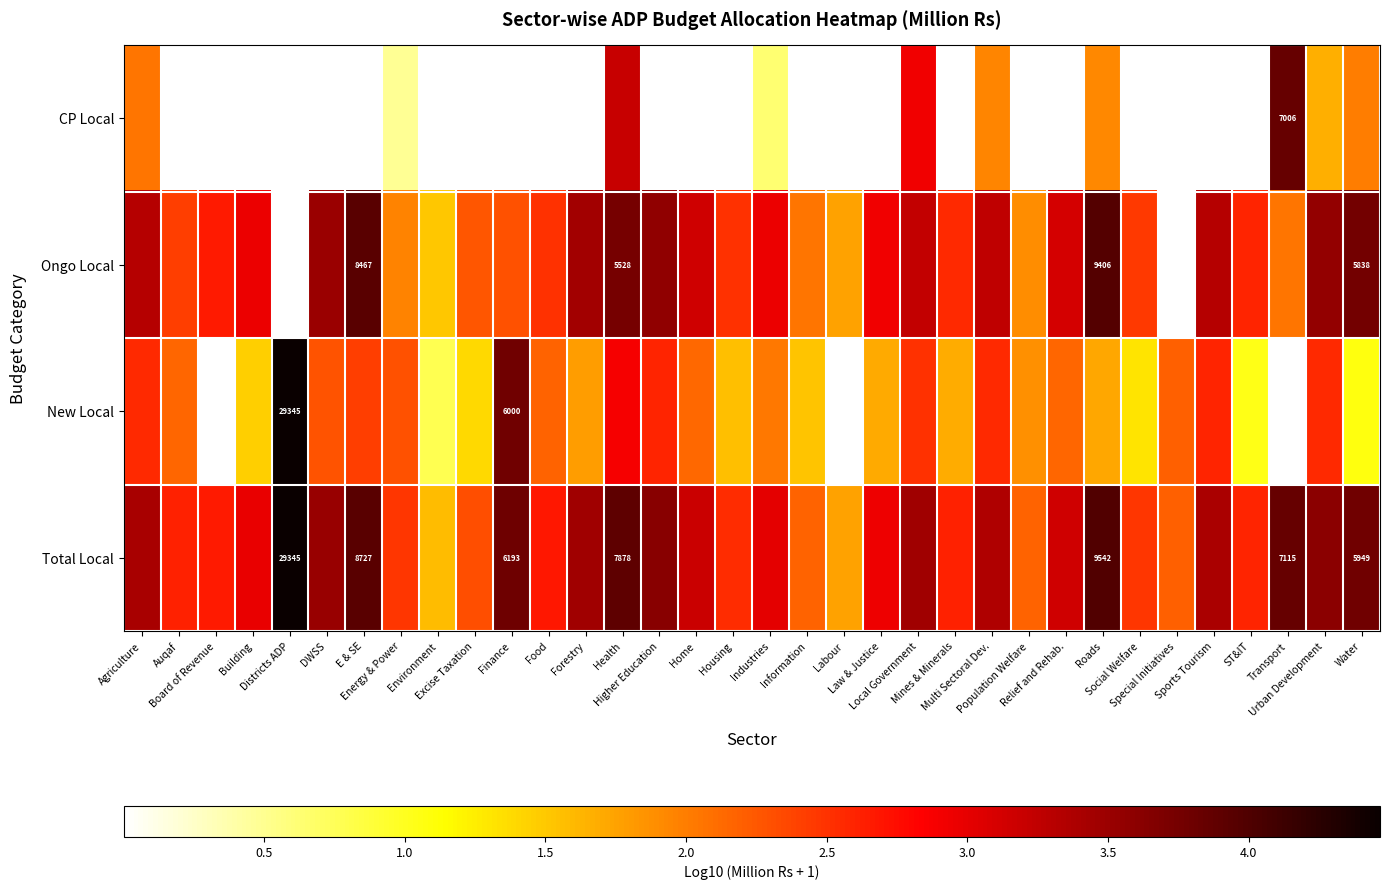

What is the approximate value of Ongo Local at Health?

3.7